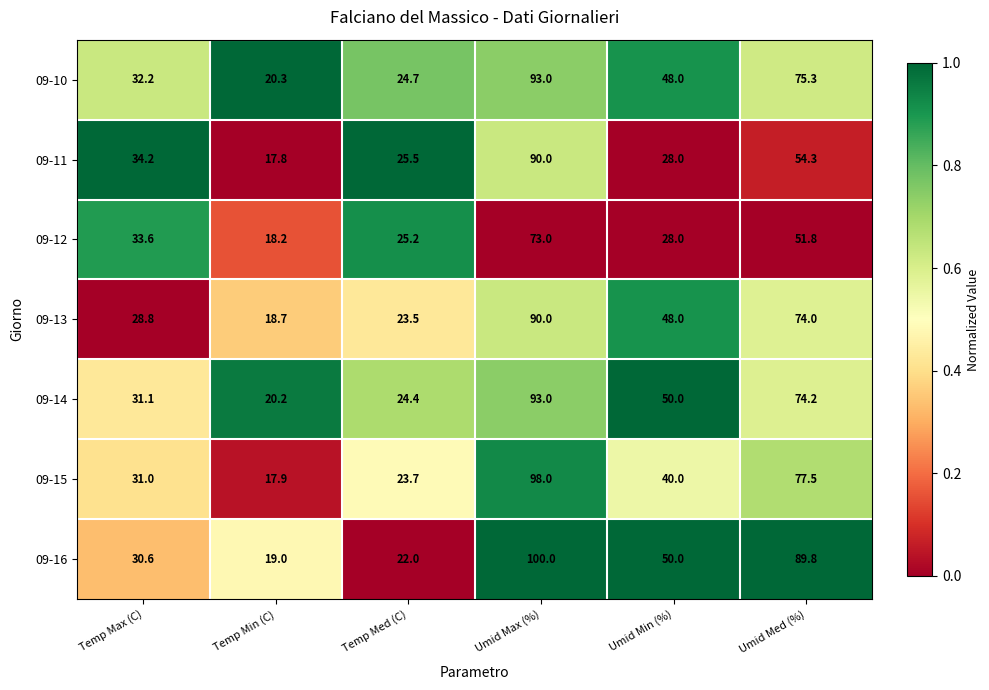

Where is 09-15 nearest to the value 57?

Umid Min (%)